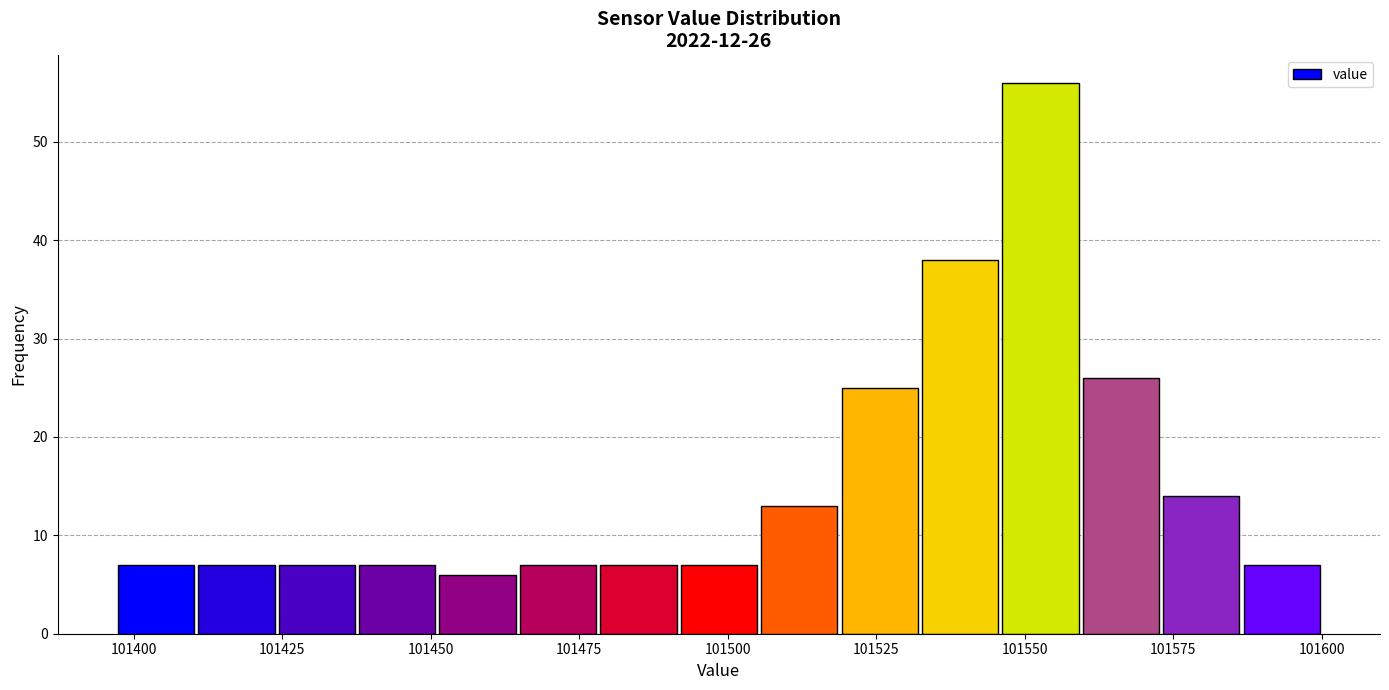

Read against the x-axis, roughly where is the centre of the tallest bar?

101555